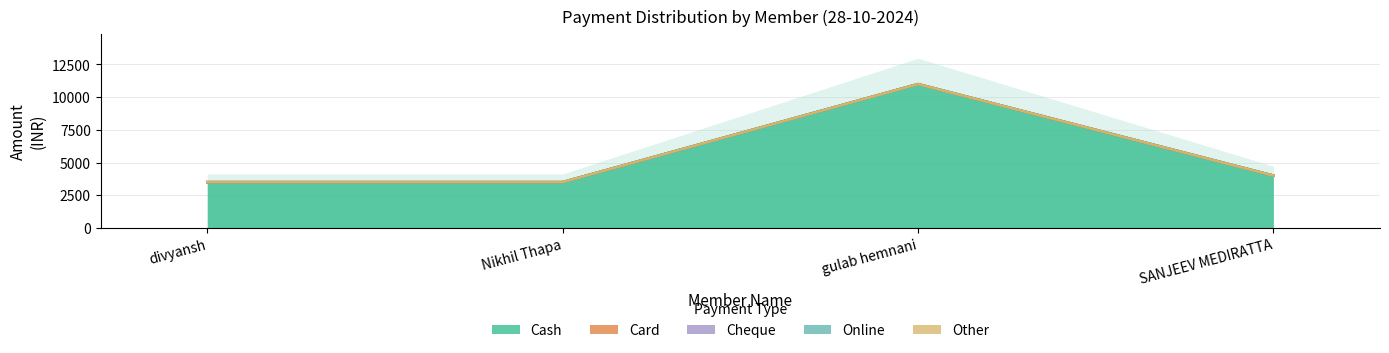

What is the spread (max minus min) of values at gulab hemnani?

11000